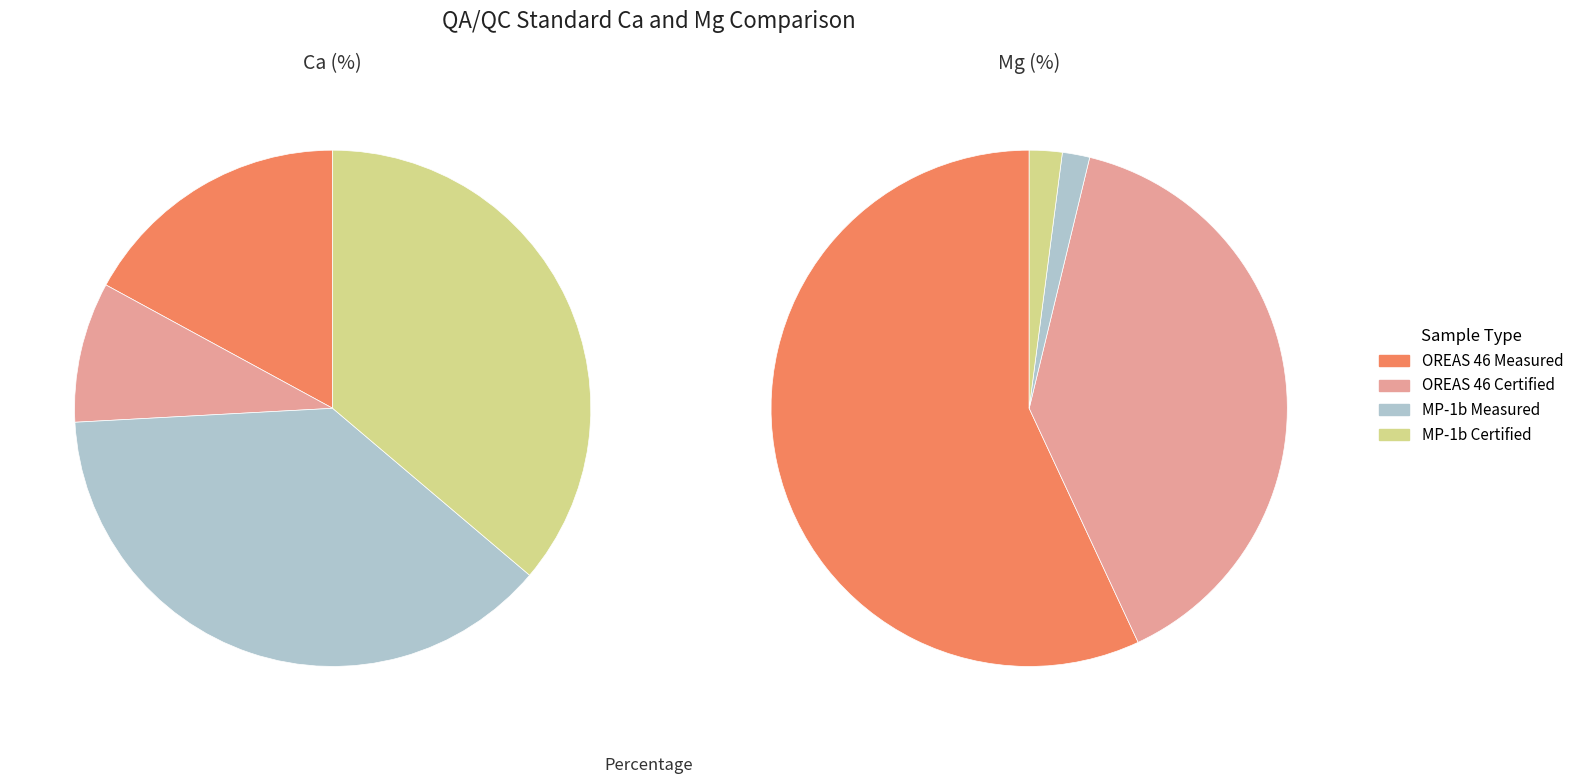

How much of the chart is everything except 4?

89.3%